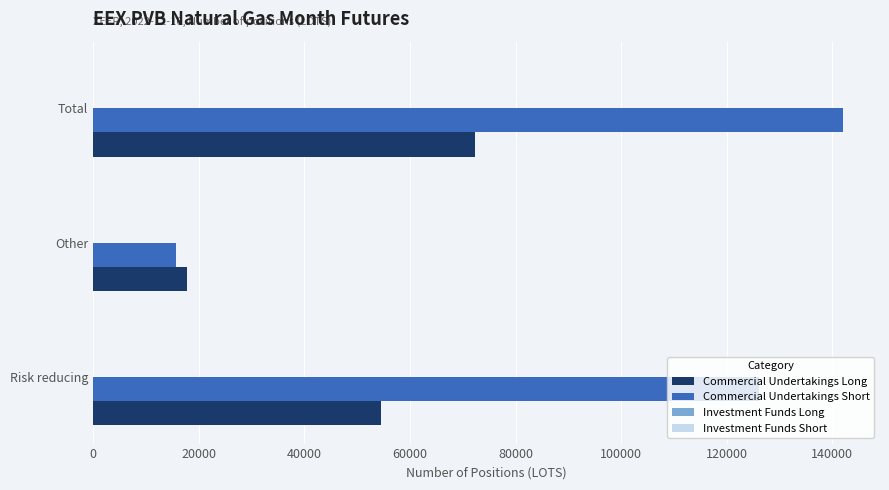

What value does the Commercial Undertakings Short series have at Total?

141932